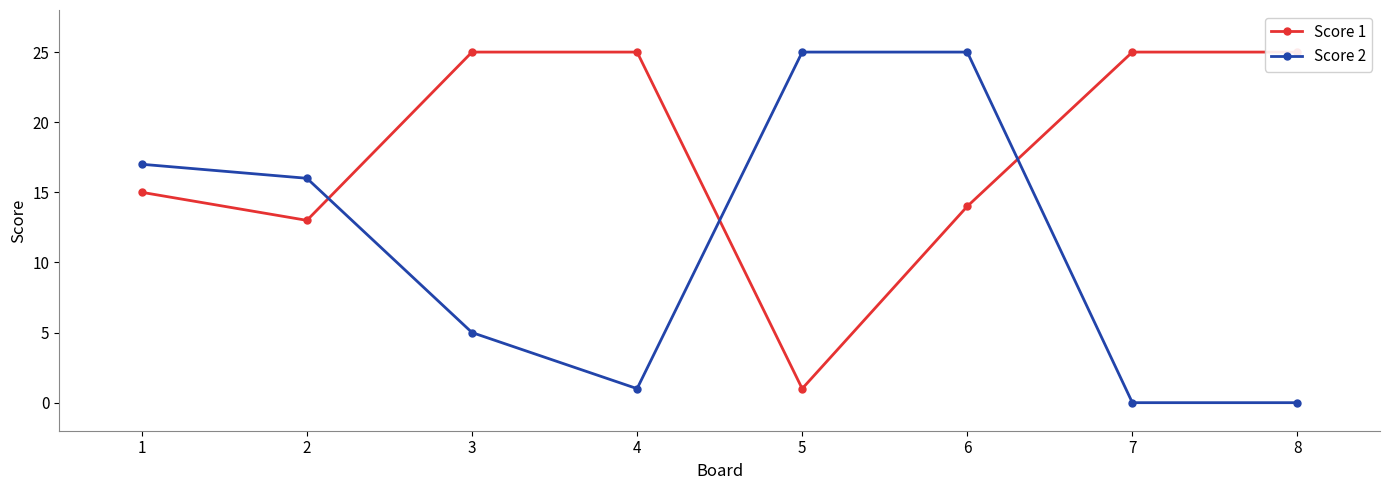

True or false: Score 2 and Score 1 intersect in this chart.

True